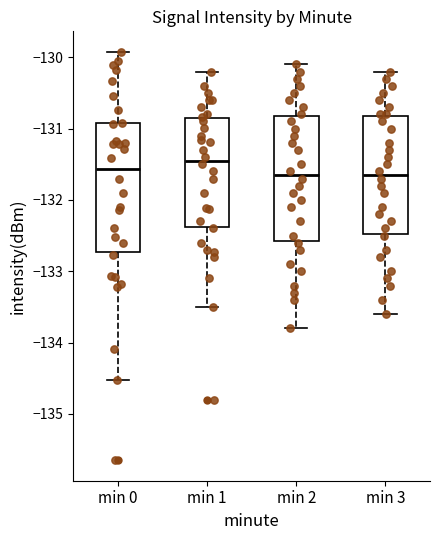

Where does the upper whisker of the box for min 2 end on the y-axis? The values are not printed on the chart, so give them approximately, as read against the axis.

-130.1